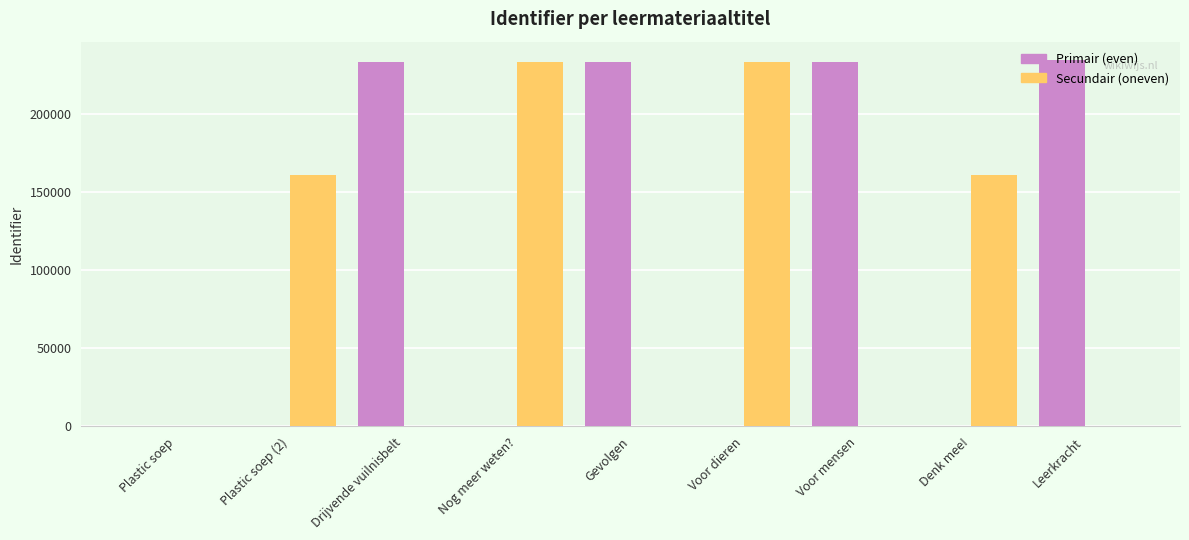

Count the number of categories in the chart.

9